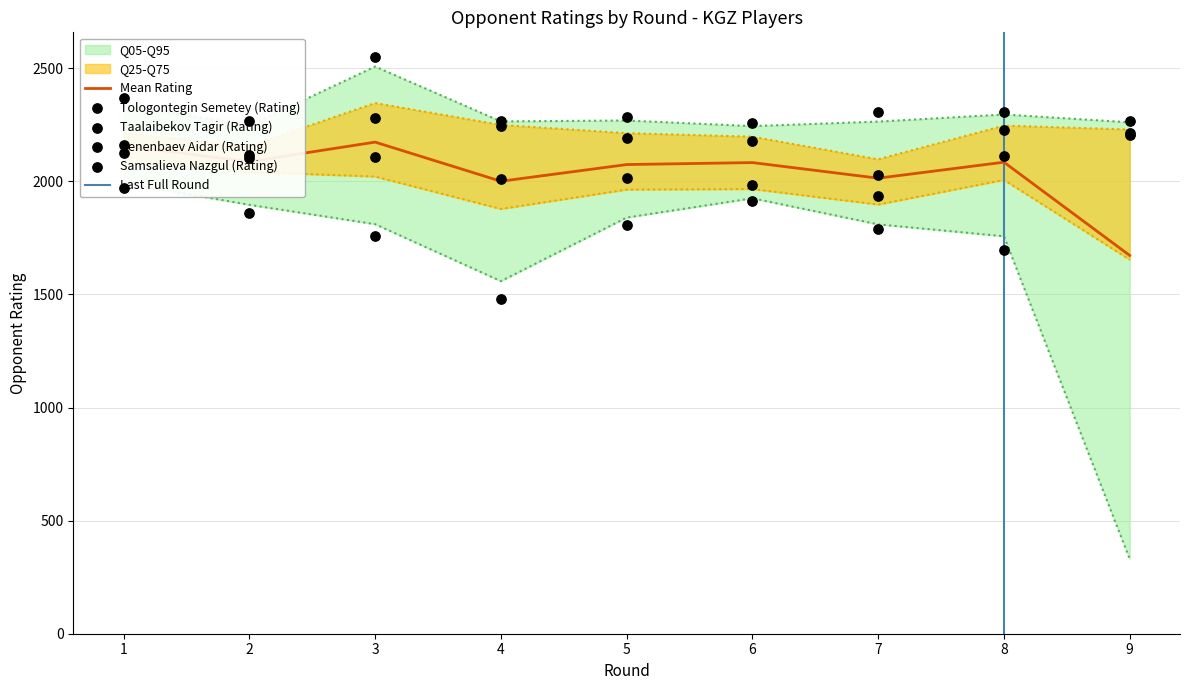

What is the total value across all series at 7?

8077.9